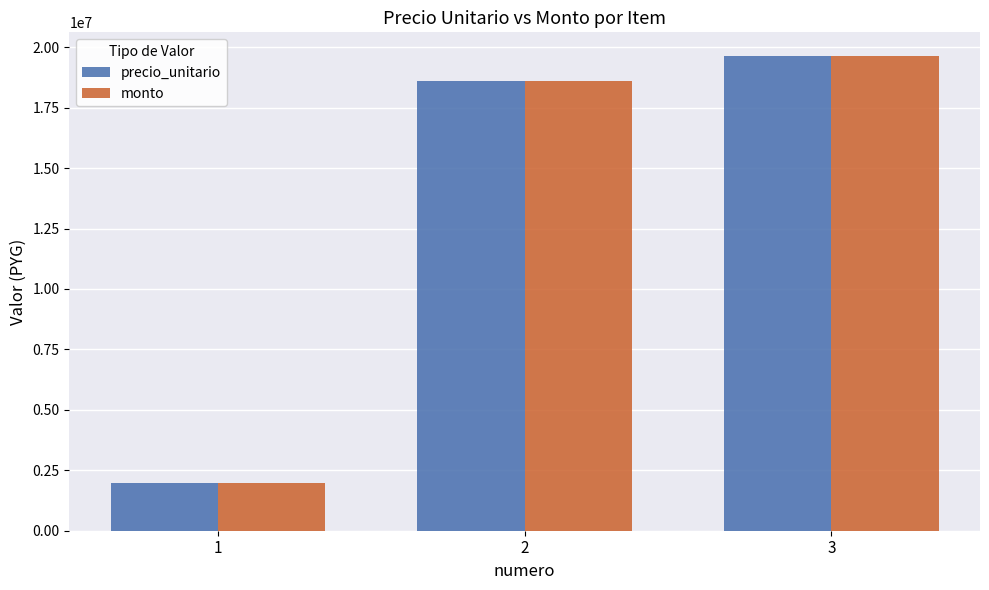

List the labels in order of precio_unitario value, smallest first.

1, 2, 3